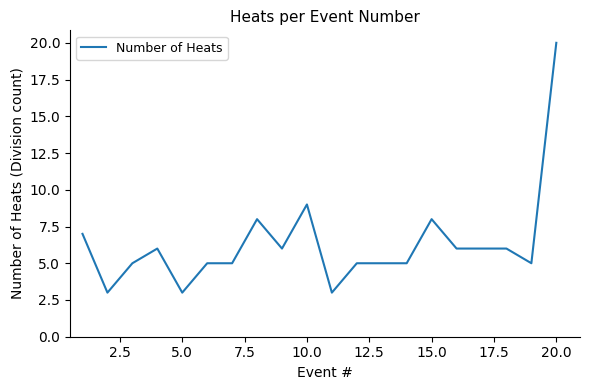

What is the minimum value shown in the chart?

3